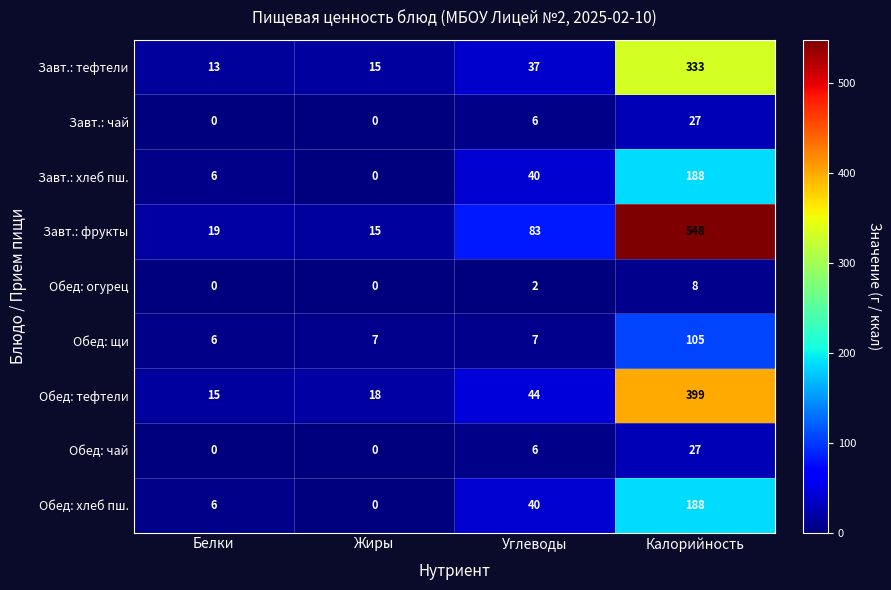

What is the difference between the Обед: тефтели values at Углеводы and Жиры?

26